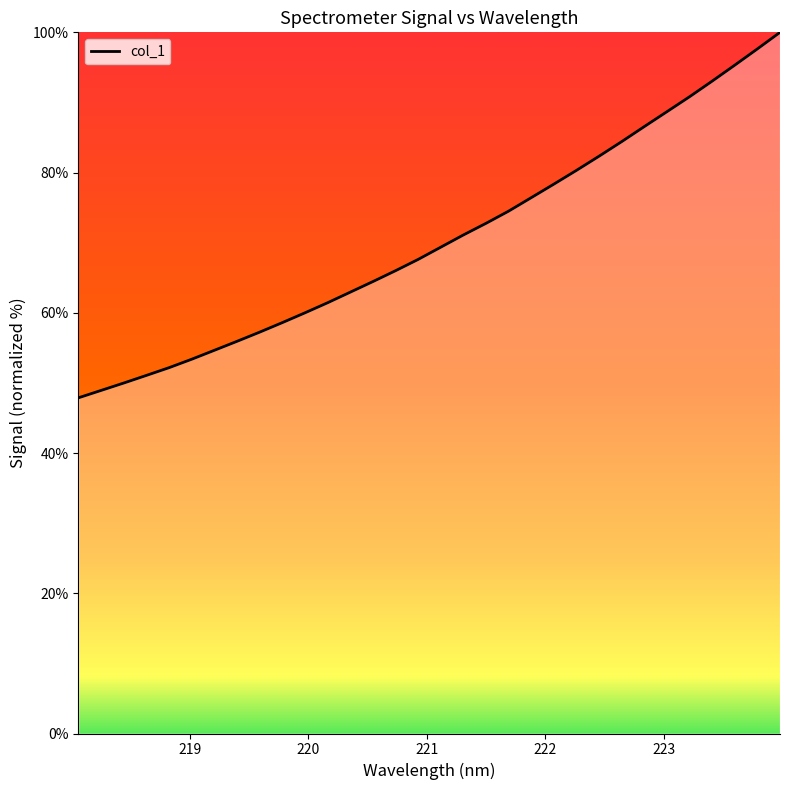

What is the smallest value displayed?

47.9